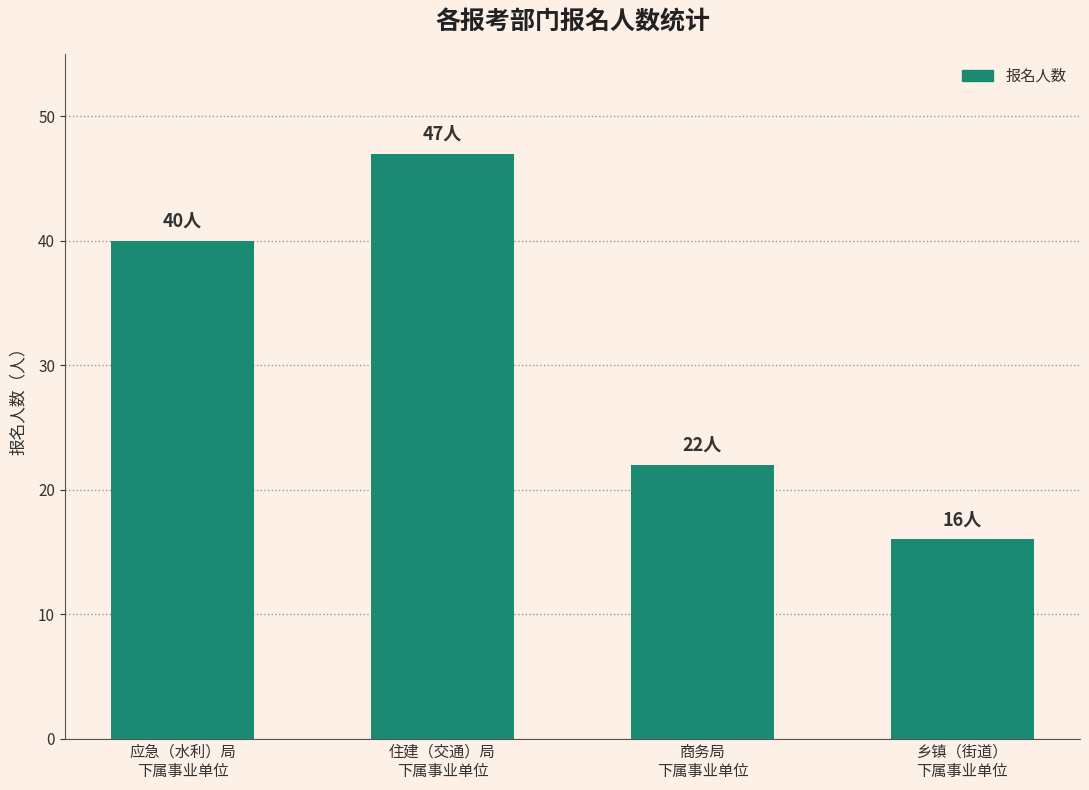

What is the sum of all values?

125